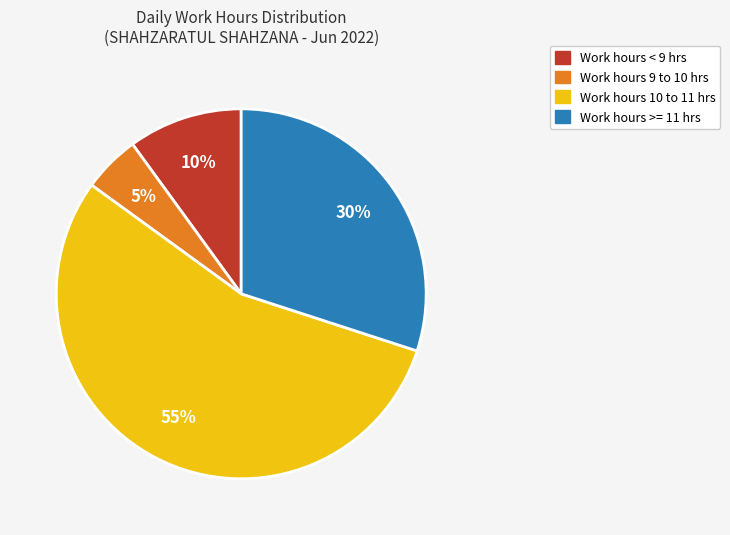

To the nearest percent, what portion does Work hours 10 to 11 hrs represent?

55%